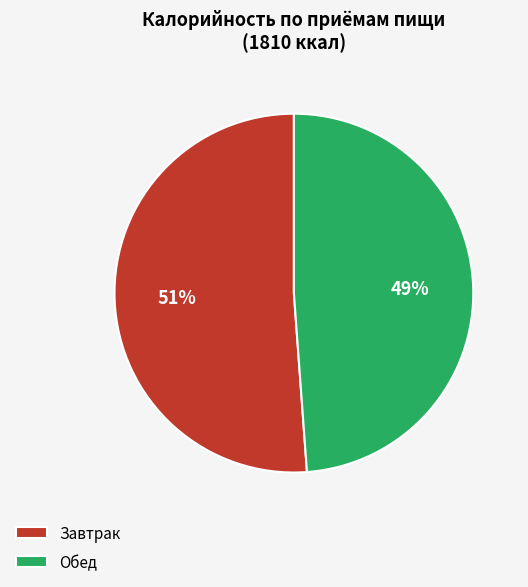

Does Завтрак represent more than half of the total?

Yes